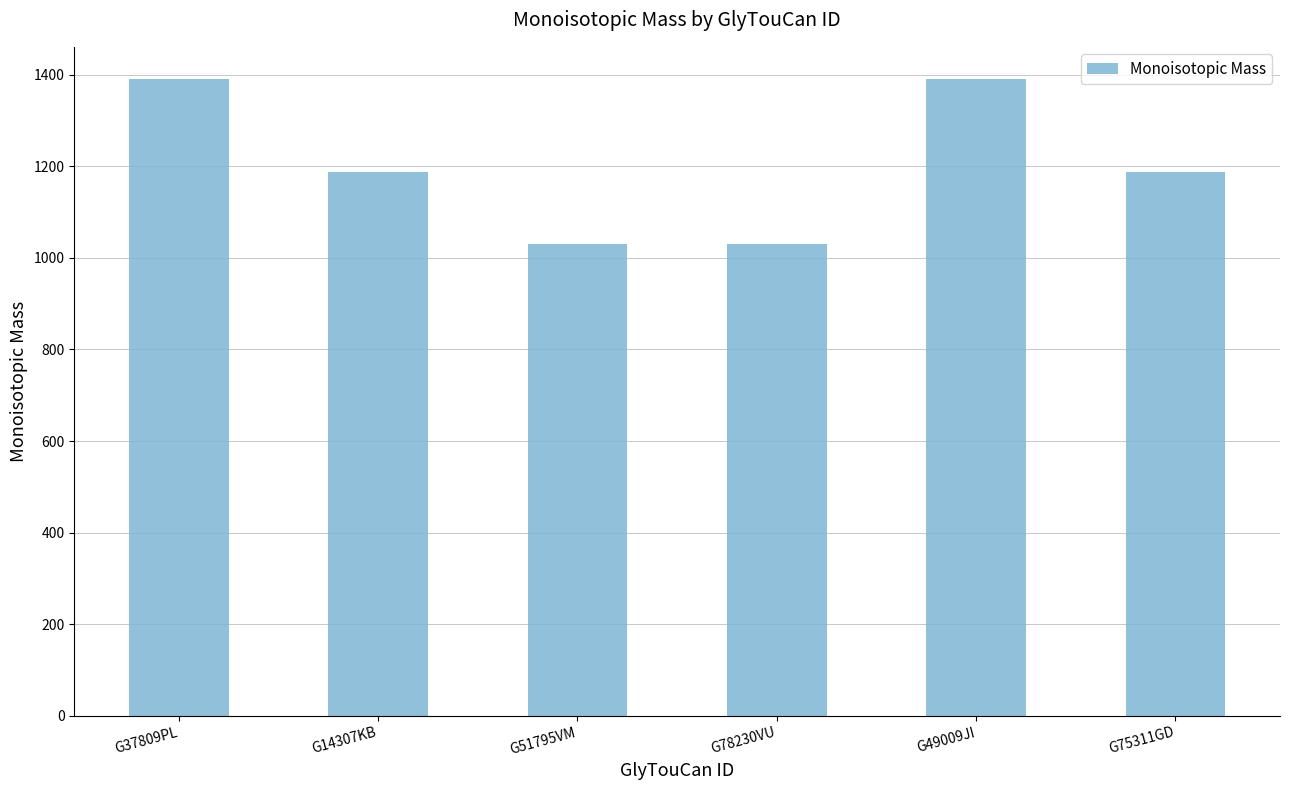

What is the ratio of the value at G78230VU to the value at G75311GD?

0.9